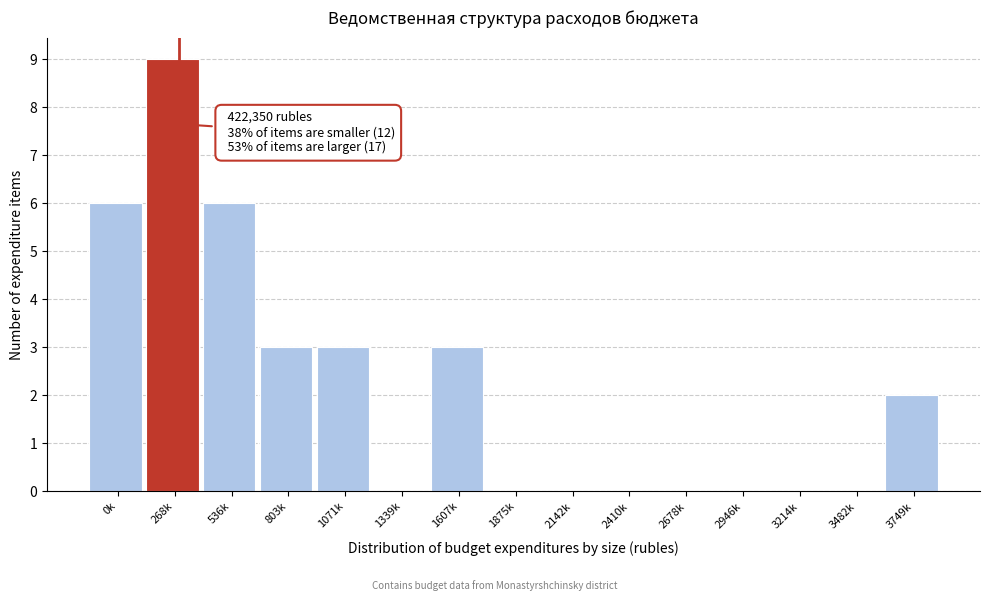

Reading left to right, what are all the values shown in this chart?

0k=6	268k=9	536k=6	803k=3	1071k=3	1339k=0	1607k=3	1875k=0	2142k=0	2410k=0	2678k=0	2946k=0	3214k=0	3482k=0	3749k=2